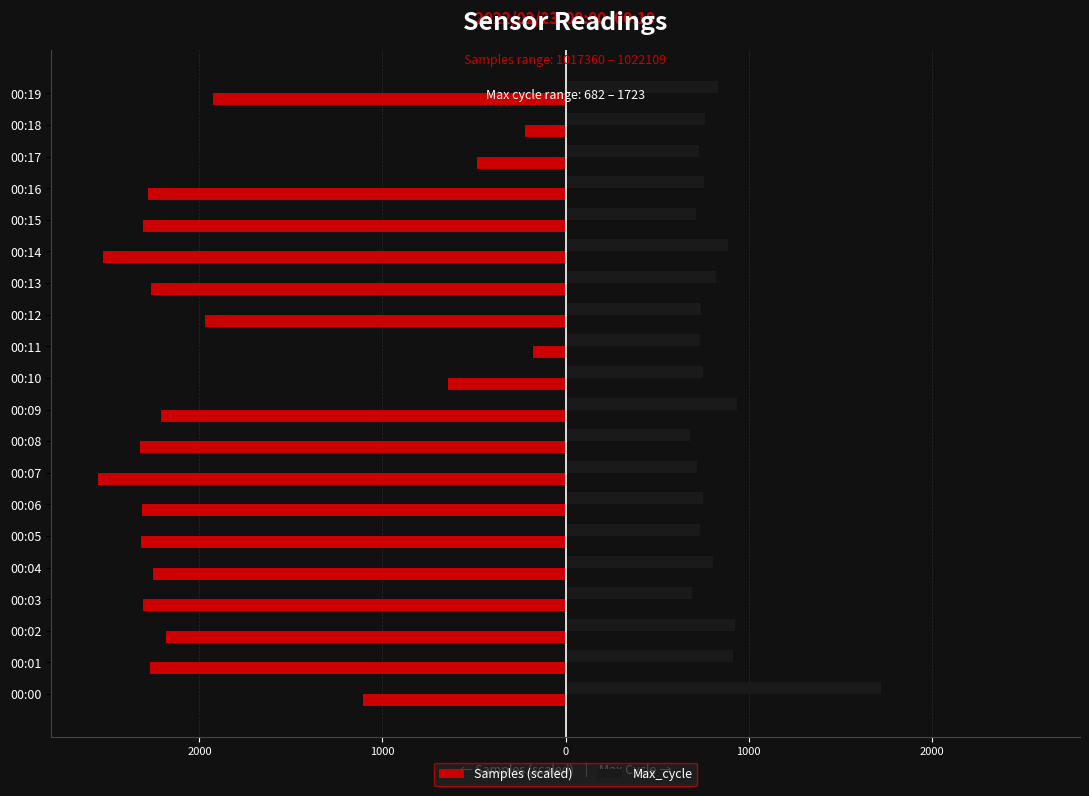

What is the lowest value of the Samples (scaled) series?

-2554.5